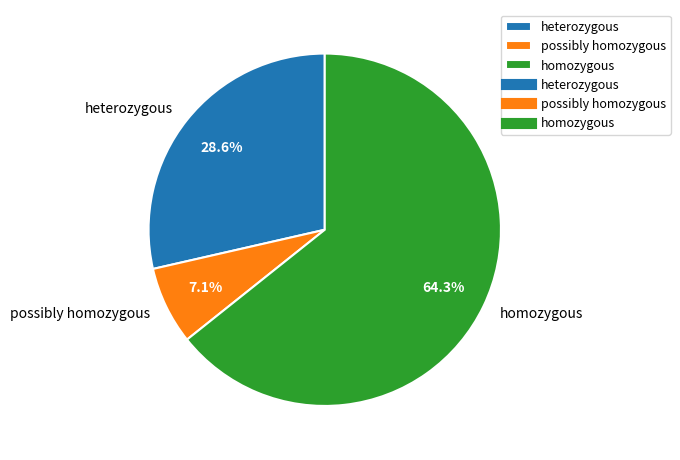

Does any single category account for the majority?

Yes